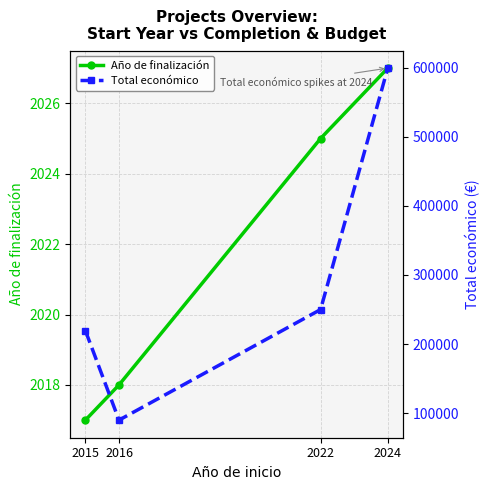

At 2015, list the series in order from largest to smallest.

Total económico, Año de finalización